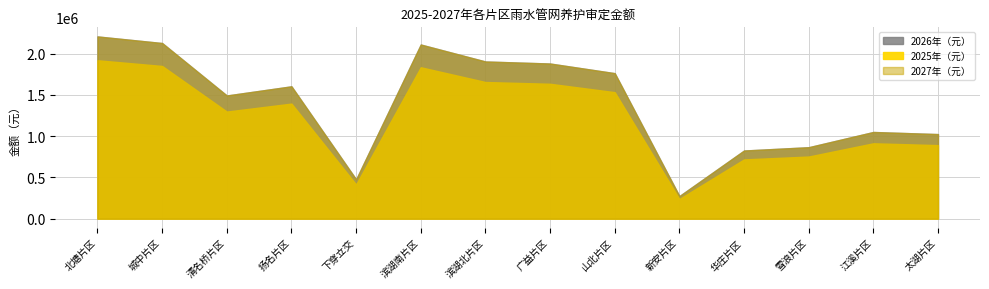

Does the chart display data point markers on the line(s)?

No